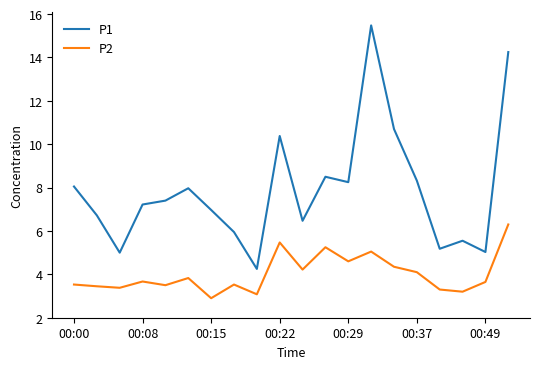

True or false: P2 and P1 intersect in this chart.

False